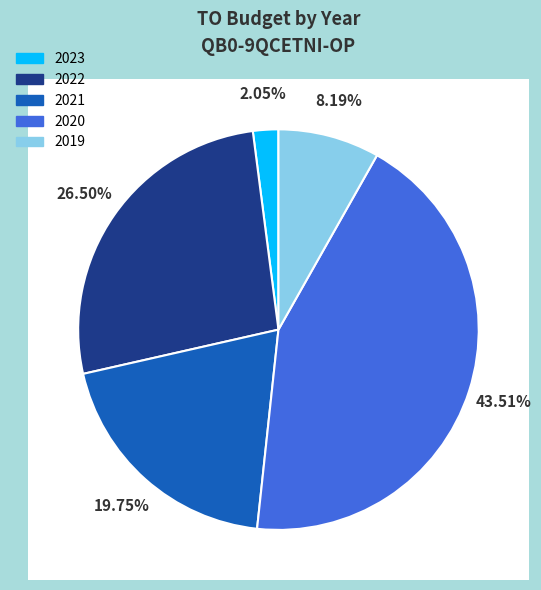

Approximately how many times larger is the value at 2019 compared to 2022?

0.3